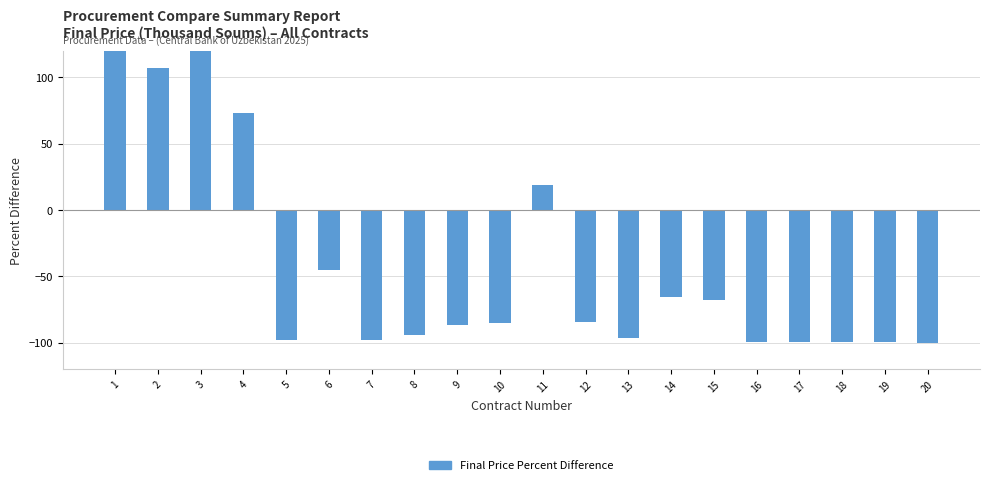

What is the value of the 14th bar from the left?

-65.5